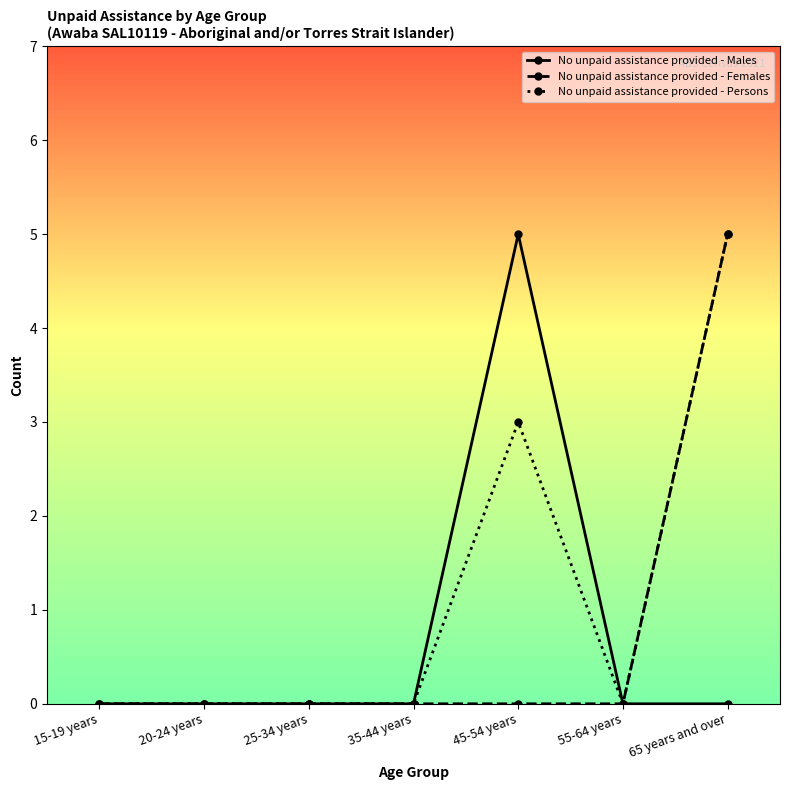

At which label does No unpaid assistance provided - Males reach its peak?

45-54 years